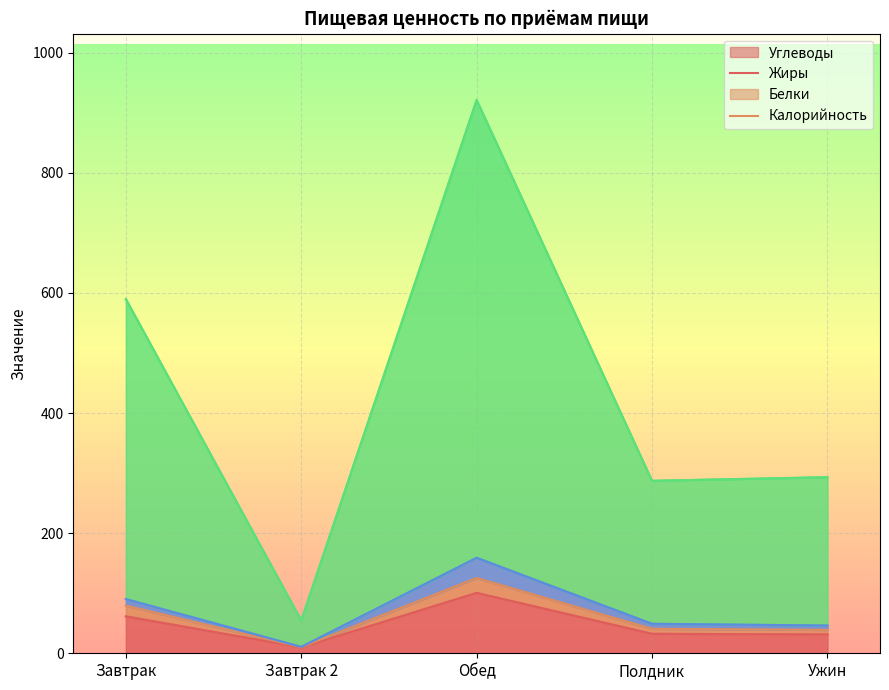

The Углеводы series shows 100.5 at Обед. True or false?

True